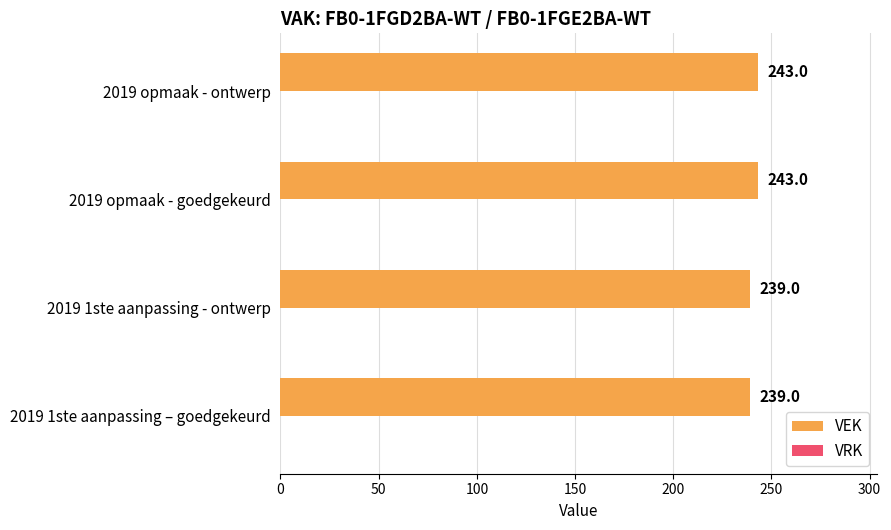

Which has a higher value, 2019 opmaak - goedgekeurd or 2019 1ste aanpassing – goedgekeurd?

2019 opmaak - goedgekeurd